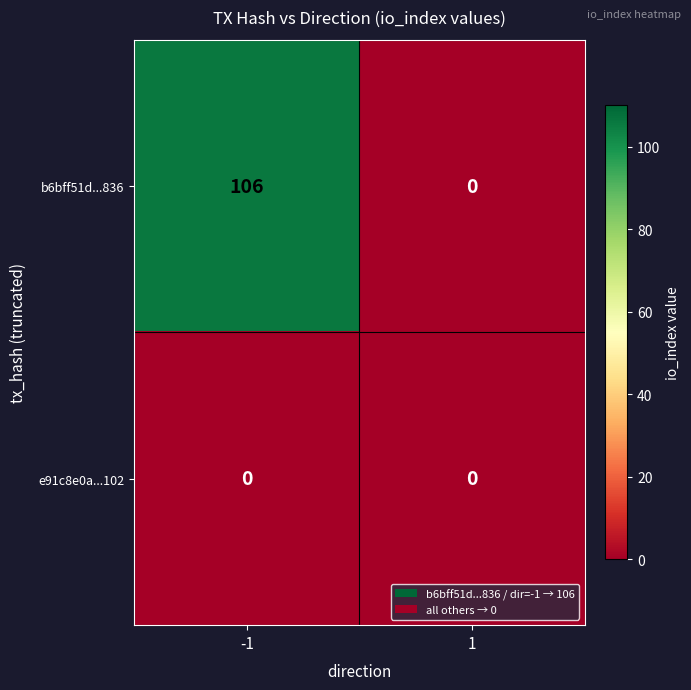

List the series in order of their overall mean, highest first.

b6bff51d...836, e91c8e0a...102